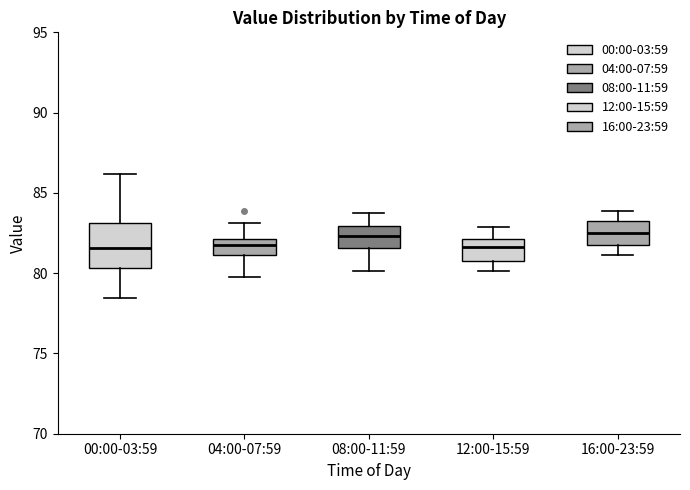

Reading left to right, transcribe this box plot: for each box, give where its median line is, the range the box spans, and where its two whiskers end, as read against the y-axis. The values are not printed on the chart, so give them approximately, as read against the axis.

00:00-03:59: median 81.5, box 80.5 to 83.0, whiskers 78.5 to 86.0
04:00-07:59: median 81.5, box 81.0 to 82.0, whiskers 80.0 to 83.0
08:00-11:59: median 82.5, box 81.5 to 83.0, whiskers 80.0 to 84.0
12:00-15:59: median 81.5, box 81.0 to 82.0, whiskers 80.0 to 83.0
16:00-23:59: median 82.5, box 82.0 to 83.5, whiskers 81.0 to 84.0